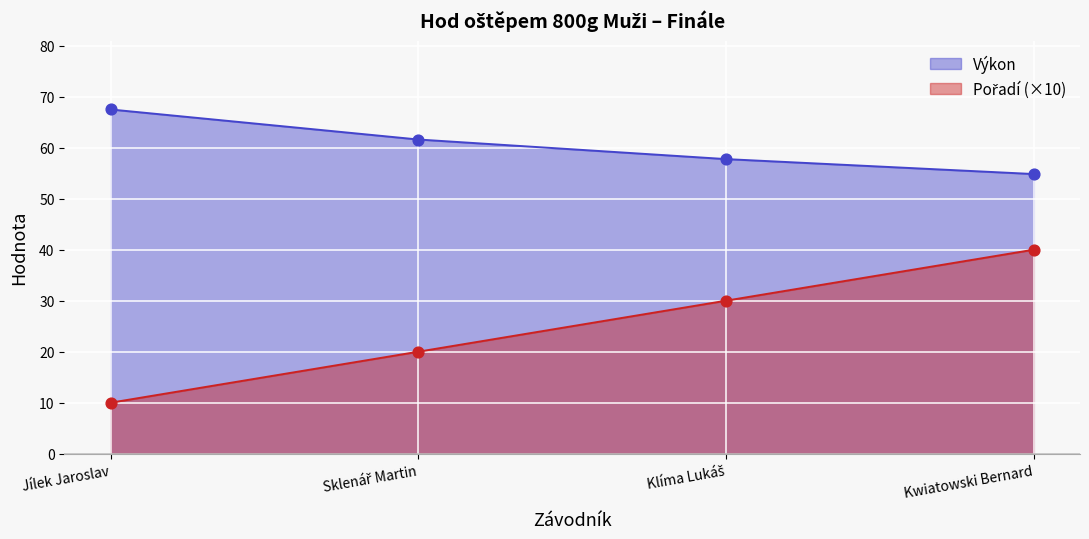

What are all the series names shown in the legend?

Pořadí, Výkon